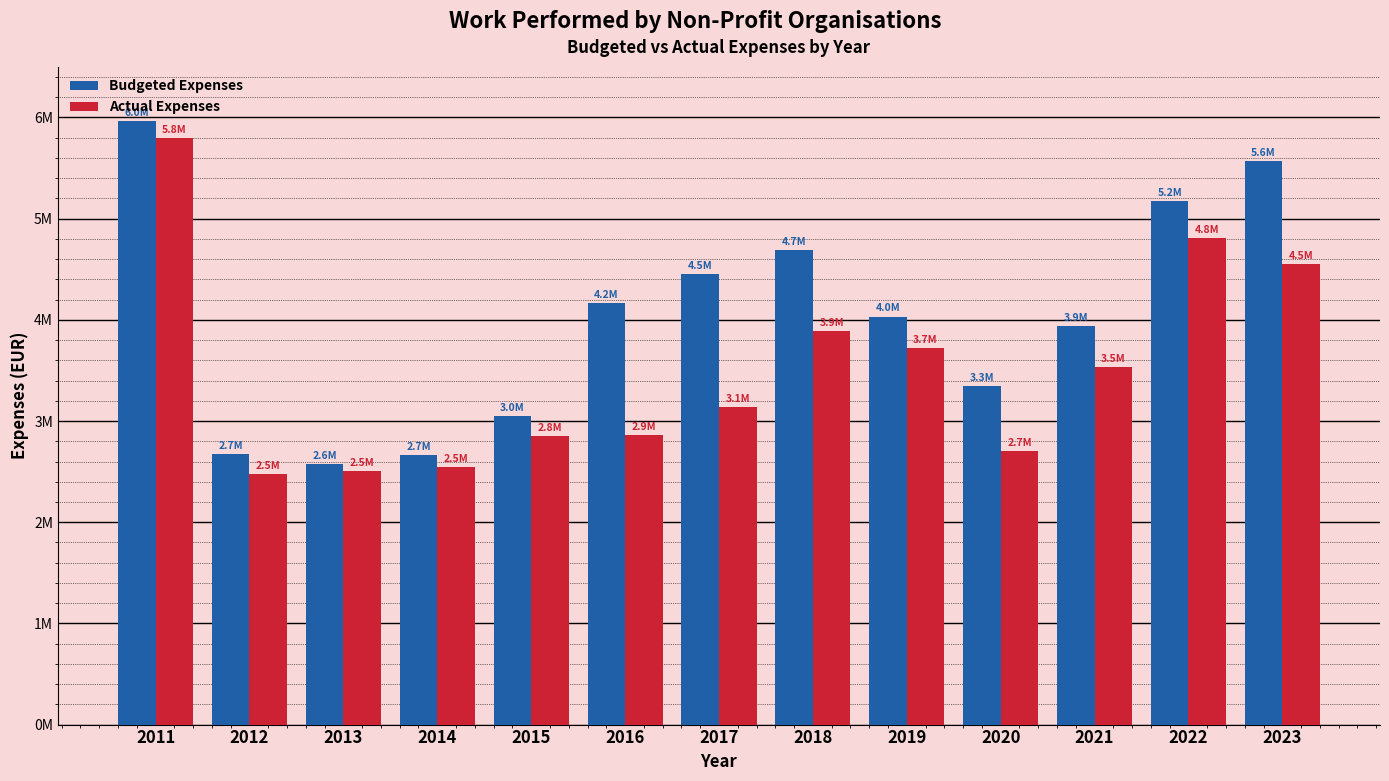

What is the value of the Budgeted Expenses bar at the 8th from the left?

4687271.3